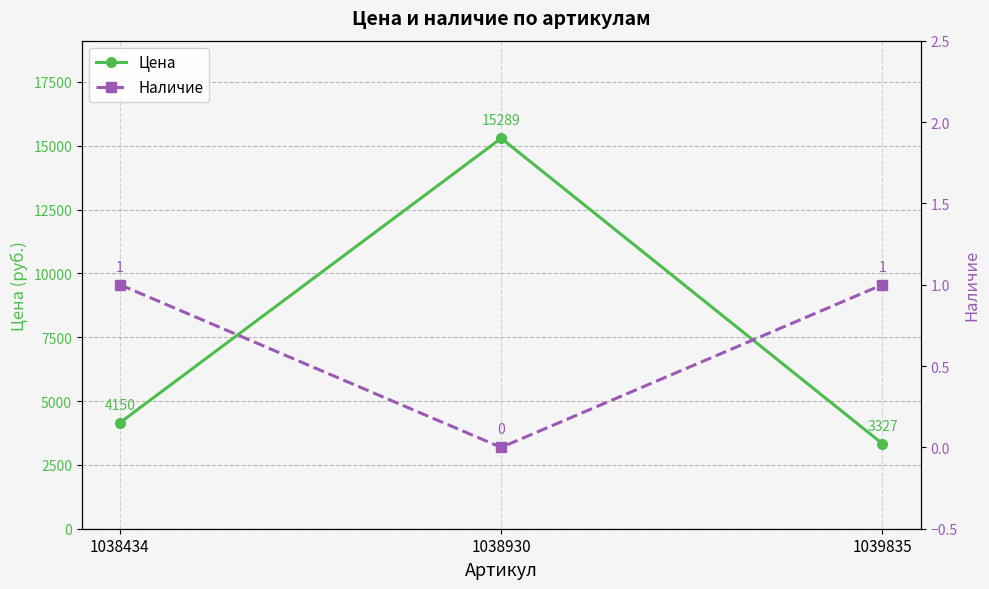

How many distinct data groups are displayed?

2